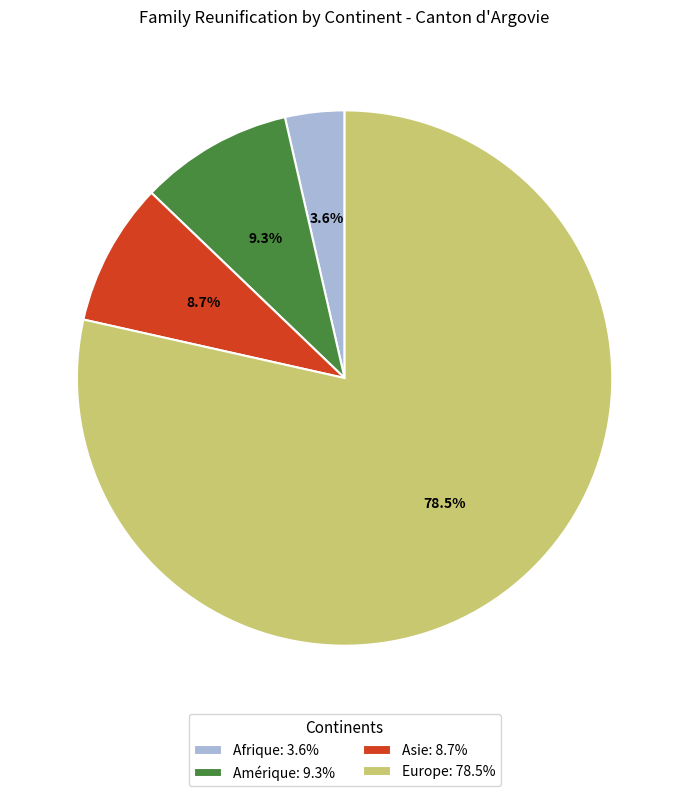

Is there a majority slice in this chart?

Yes